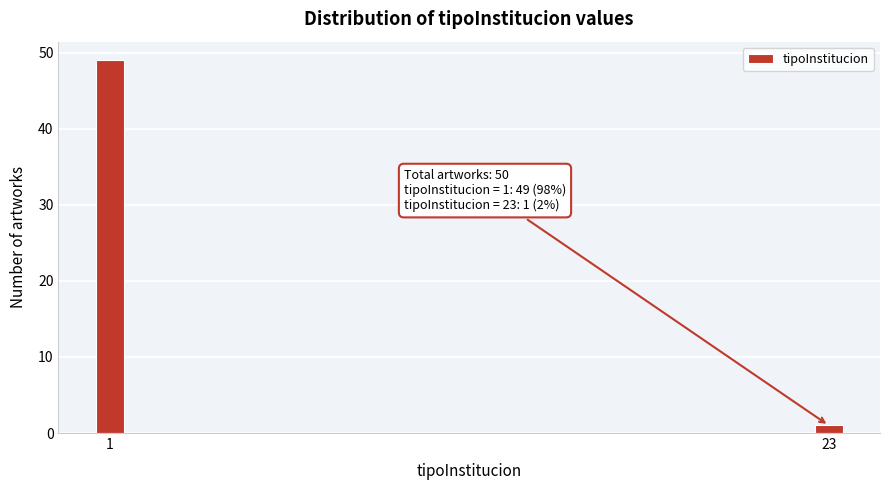

Reading left to right, what are all the values shown in this chart?

1=49	23=1